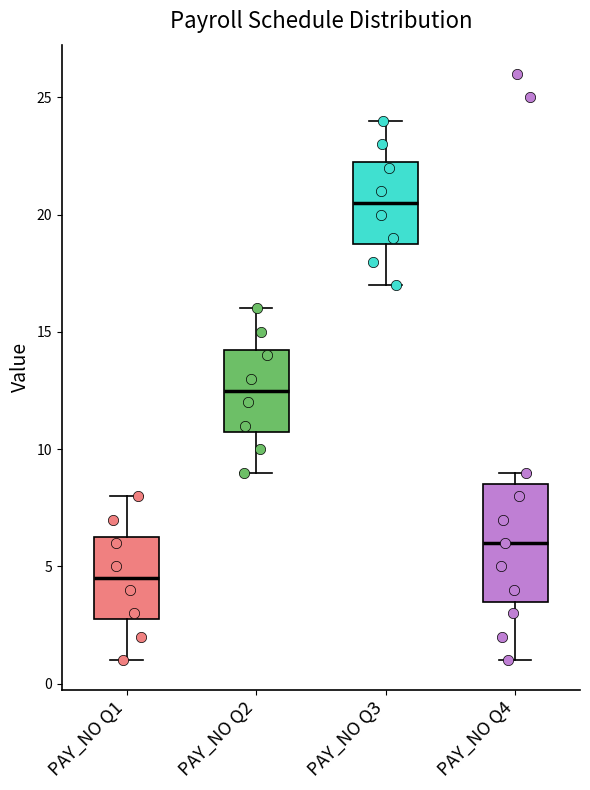

Reading left to right, transcribe this box plot: for each box, give where its median line is, the range the box spans, and where its two whiskers end, as read against the y-axis. The values are not printed on the chart, so give them approximately, as read against the axis.

PAY_NO Q1: median 4.5, box 3.0 to 6.5, whiskers 1.0 to 8.0
PAY_NO Q2: median 12.5, box 11.0 to 14.5, whiskers 9.0 to 16.0
PAY_NO Q3: median 20.5, box 19.0 to 22.5, whiskers 17.0 to 24.0
PAY_NO Q4: median 6.0, box 3.5 to 8.5, whiskers 1.0 to 9.0